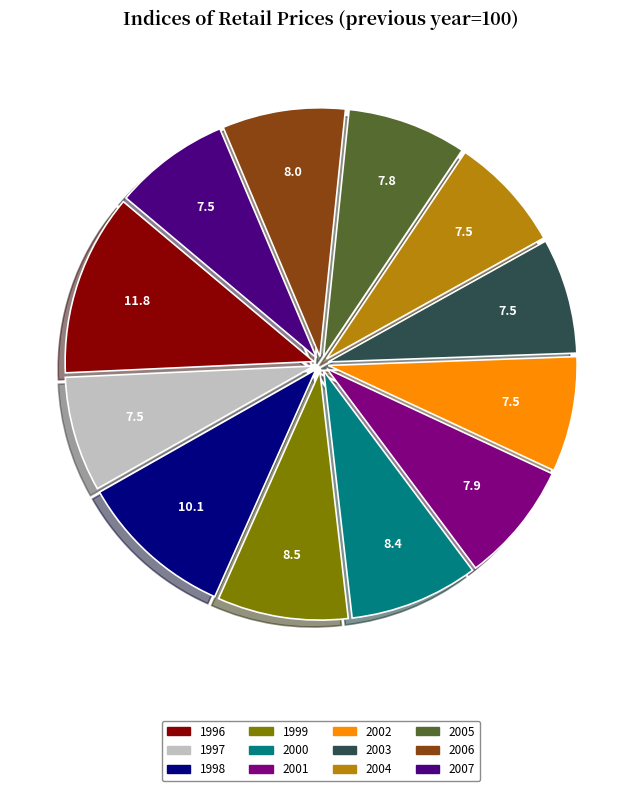

How many segments does this pie chart have?

12